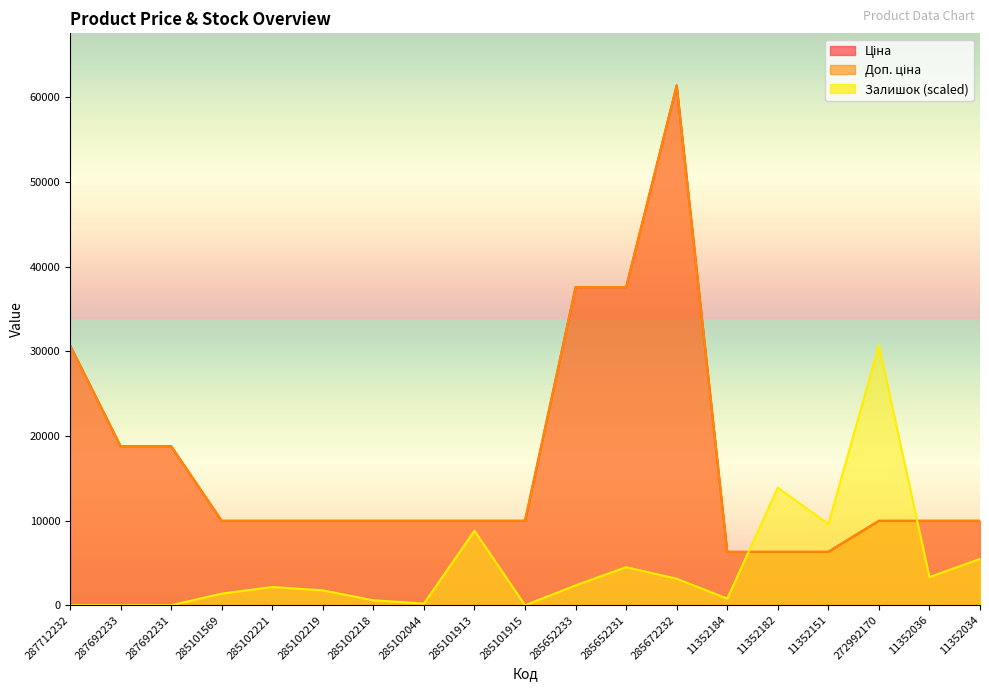

Reading left to right, transcribe all the data shown in this chart.

Ціна: 30717.1	18796.8	18796.8	9975.0	9975.0	9975.0	9975.0	9975.0	9975.0	9975.0	37593.6	37593.6	61434.3	6308.8	6308.8	6308.8	9975.0	9975.0	9975.0
Доп. ціна: 30717.1	18796.8	18796.8	9975.0	9975.0	9975.0	9975.0	9975.0	9975.0	9975.0	37593.6	37593.6	61434.3	6308.8	6308.8	6308.8	9975.0	9975.0	9975.0
Залишок: 0.0	0.0	0.0	1369.6	2152.2	1760.9	587.0	195.7	8804.3	0.0	2347.8	4500.0	3130.4	782.6	13891.2	9586.9	30717.1	3326.1	5478.2